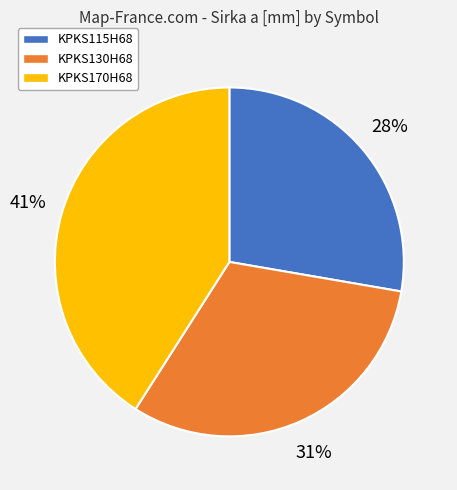

Is there a majority slice in this chart?

No